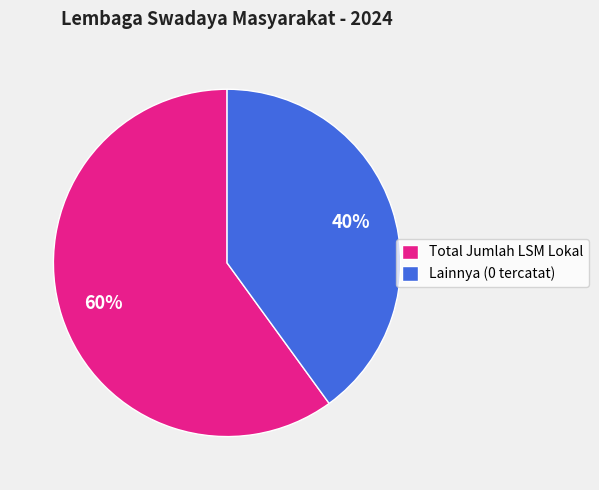

To the nearest percent, what is the average slice percentage?

50%